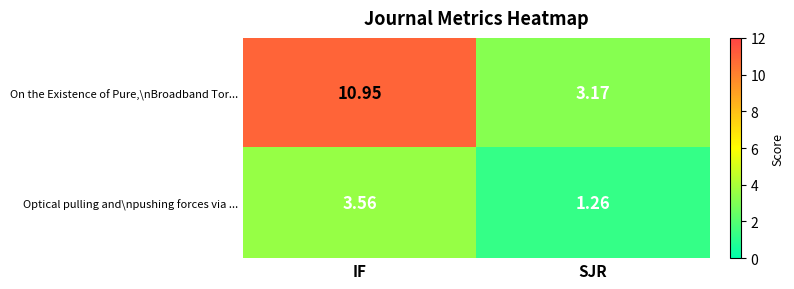

Which category has the lowest value across all series?

SJR